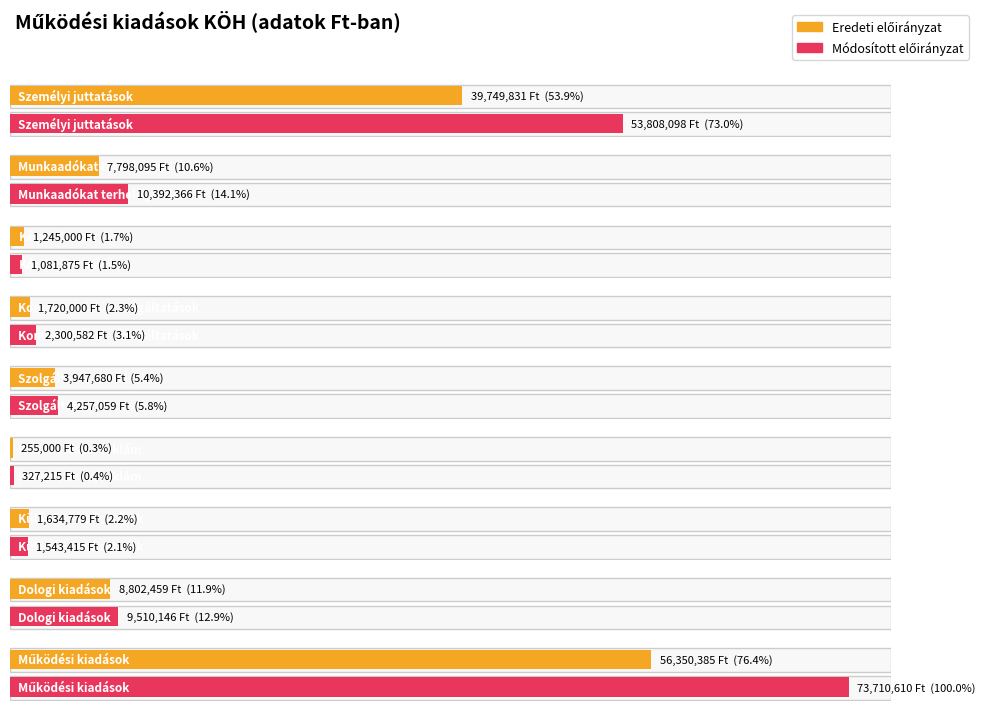

What is the total value across all series at Dologi kiadások?

18312605